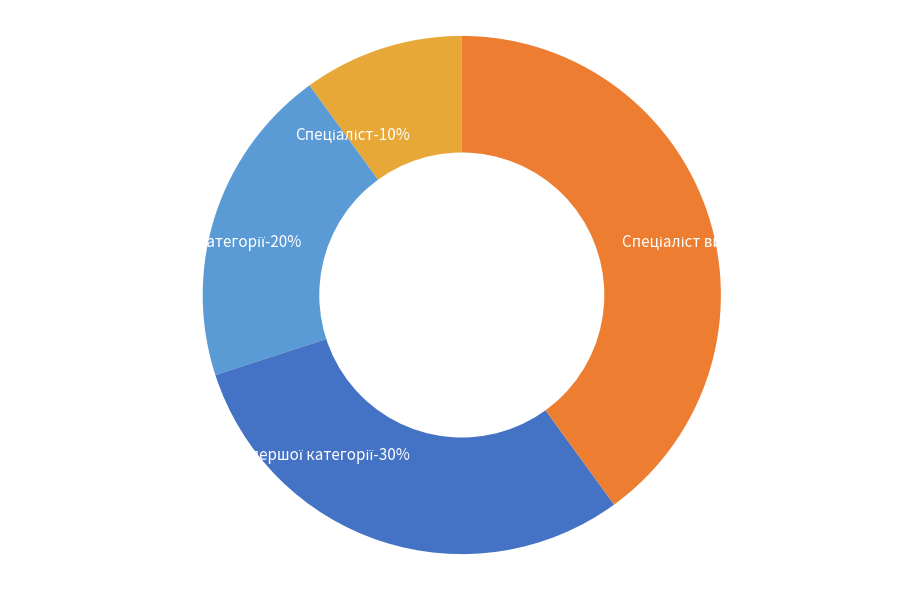

Count the number of slices in the pie.

4